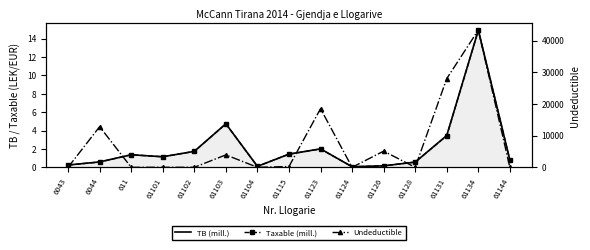

What are all the series names shown in the legend?

TB (mill.), Taxable (mill.), Undeductible